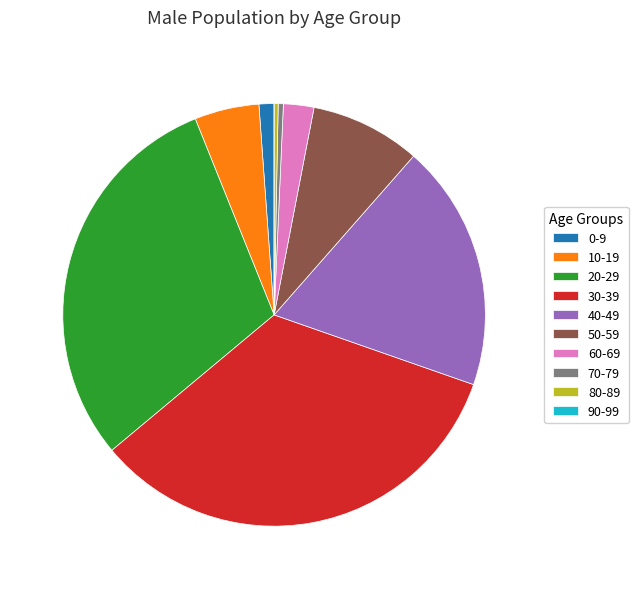

Between 10-19 and 20-29, which is larger?

20-29